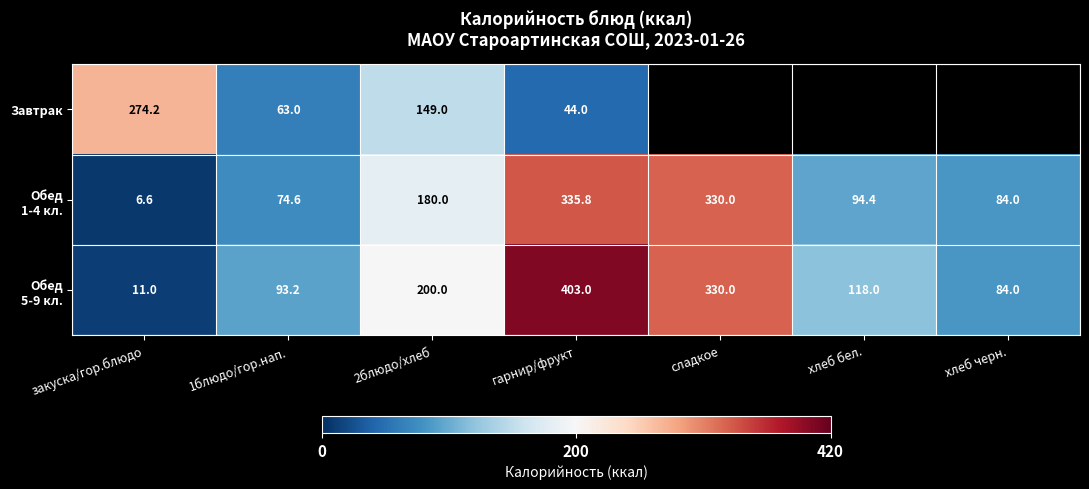

How many categories are shown in the chart?

7